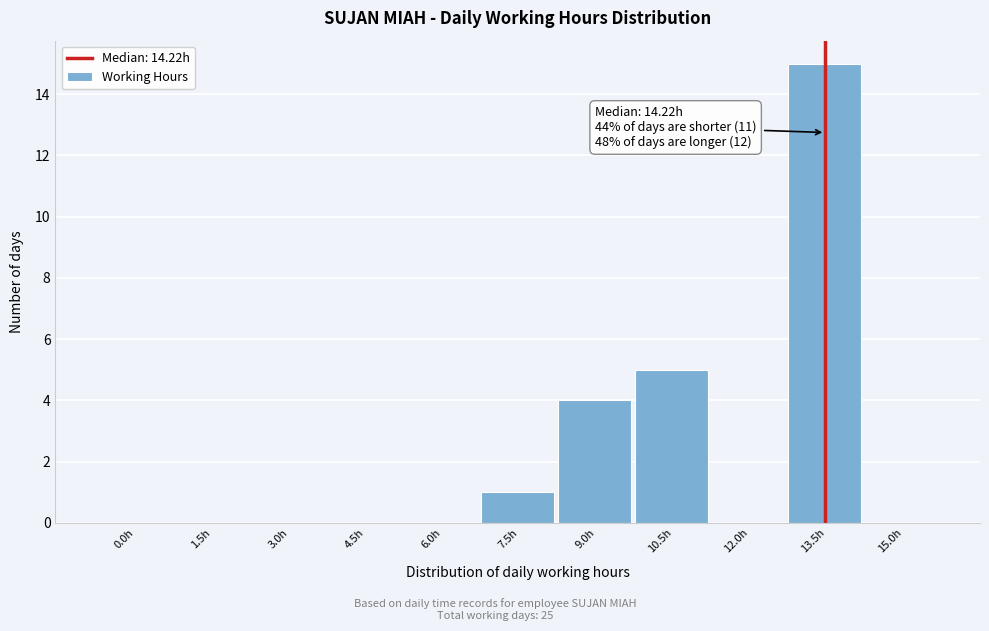

Reading left to right, list all the values displayed in this chart.

0.0h=0	1.5h=0	3.0h=0	4.5h=0	6.0h=0	7.5h=1	9.0h=4	10.5h=5	12.0h=0	13.5h=15	15.0h=0